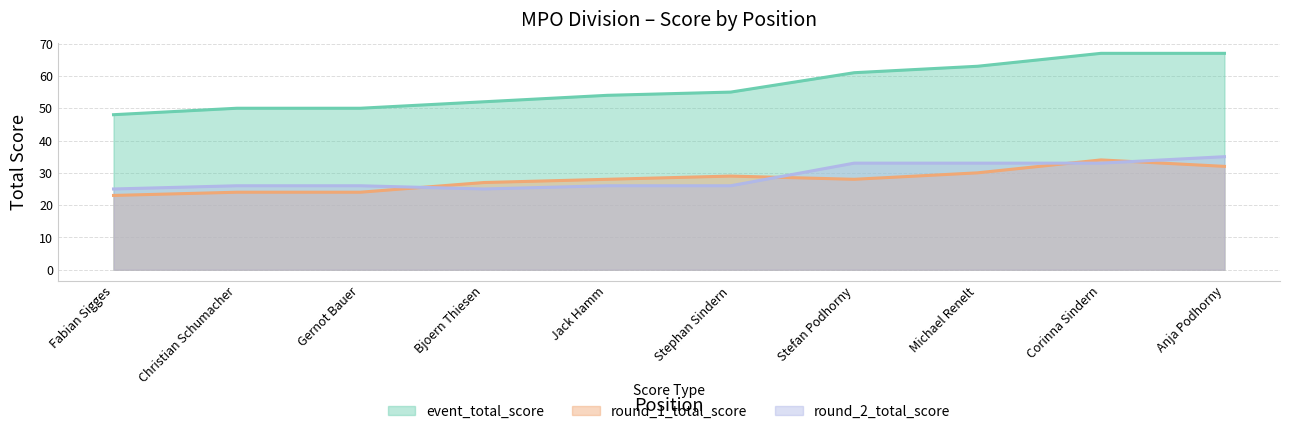

What is the difference between the highest and lowest values at Gernot Bauer?

26